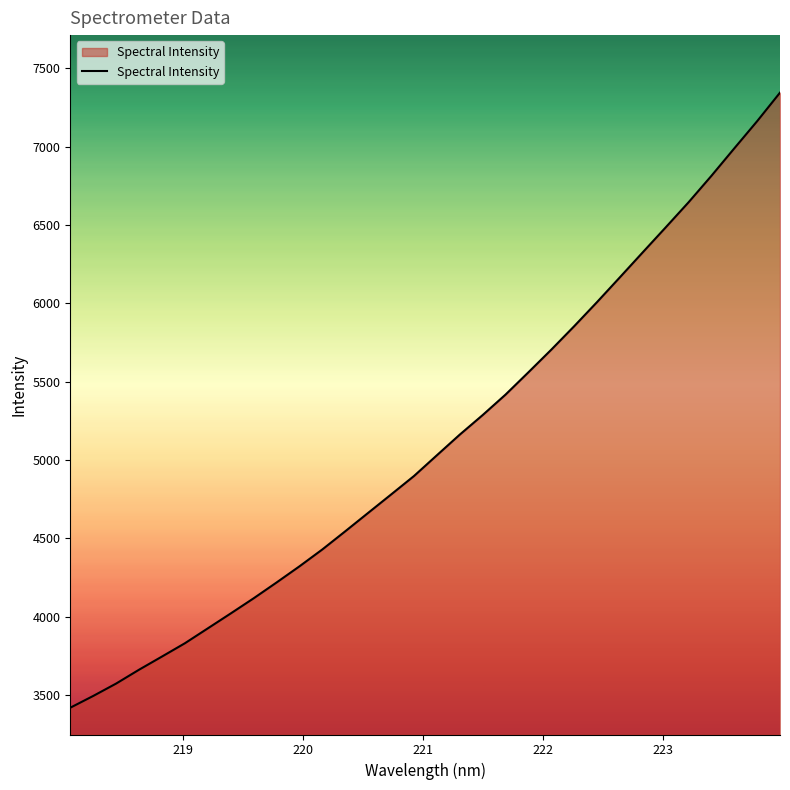

What is the difference between the maximum and minimum values?

3925.0